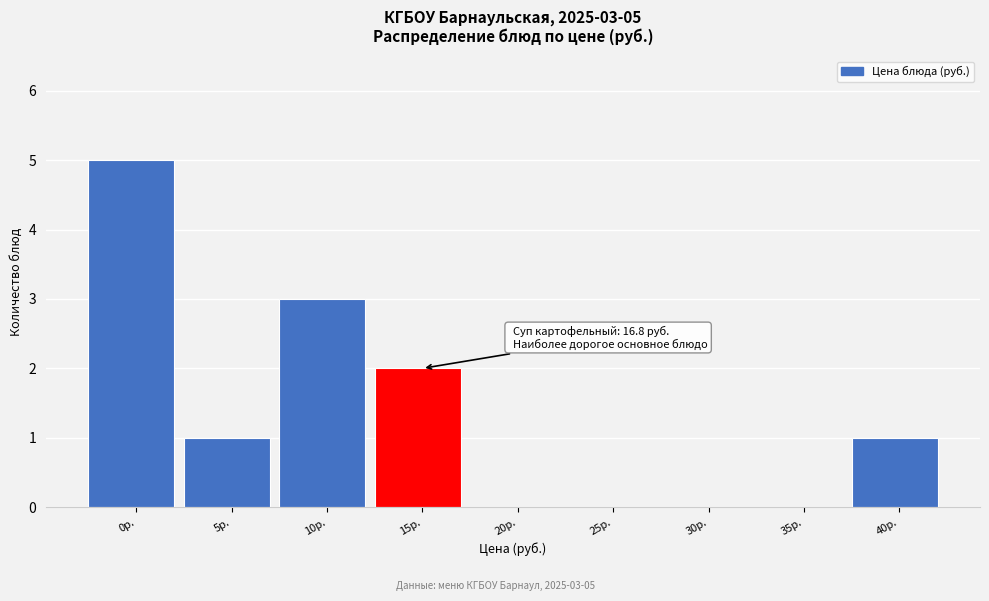

Reading right to left, transcribe all the data shown in this chart.

40р.=1	35р.=0	30р.=0	25р.=0	20р.=0	15р.=2	10р.=3	5р.=1	0р.=5